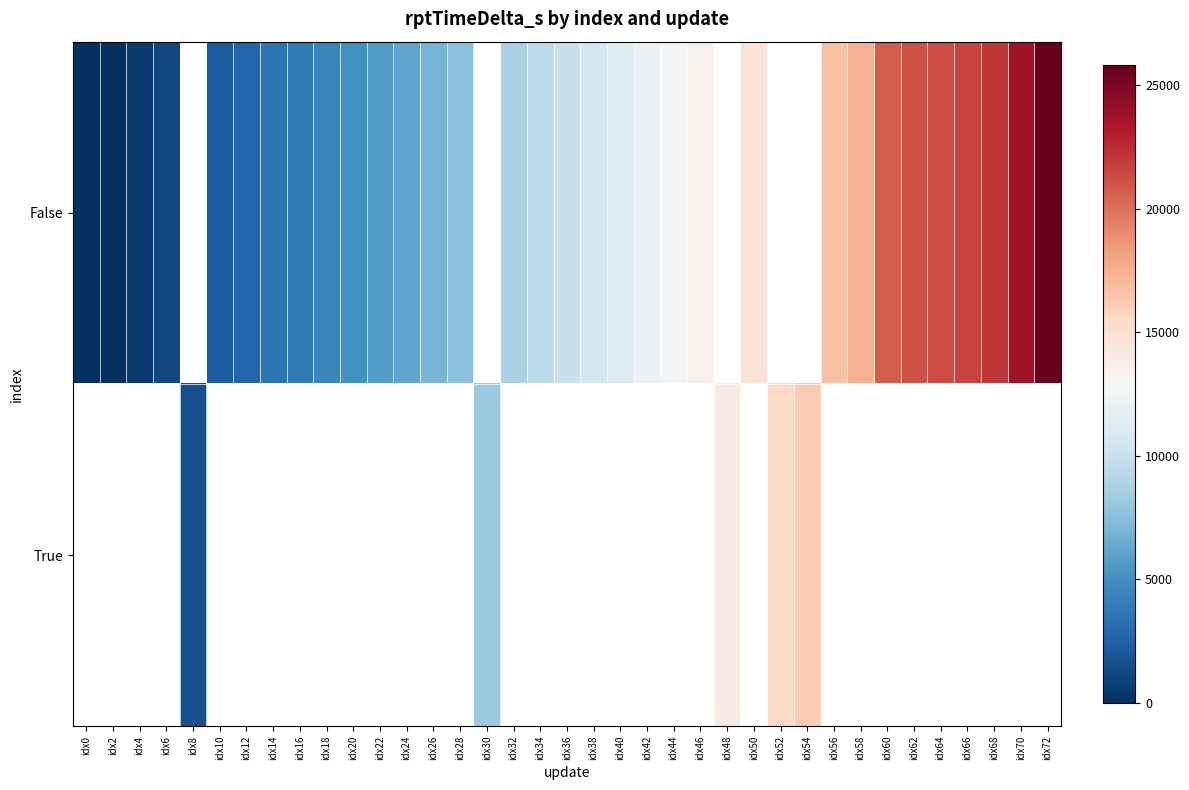

Read the False value at idx28.

7521.0